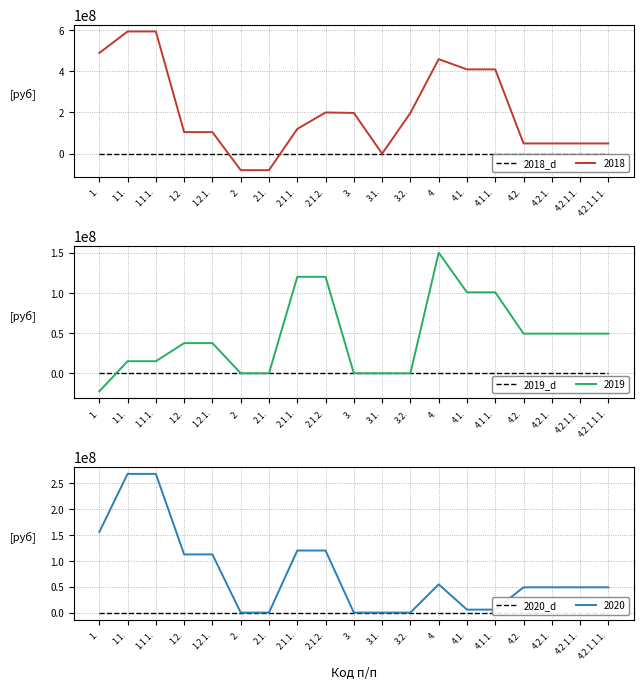

How many values in the 2018 series are below 120000000?

9